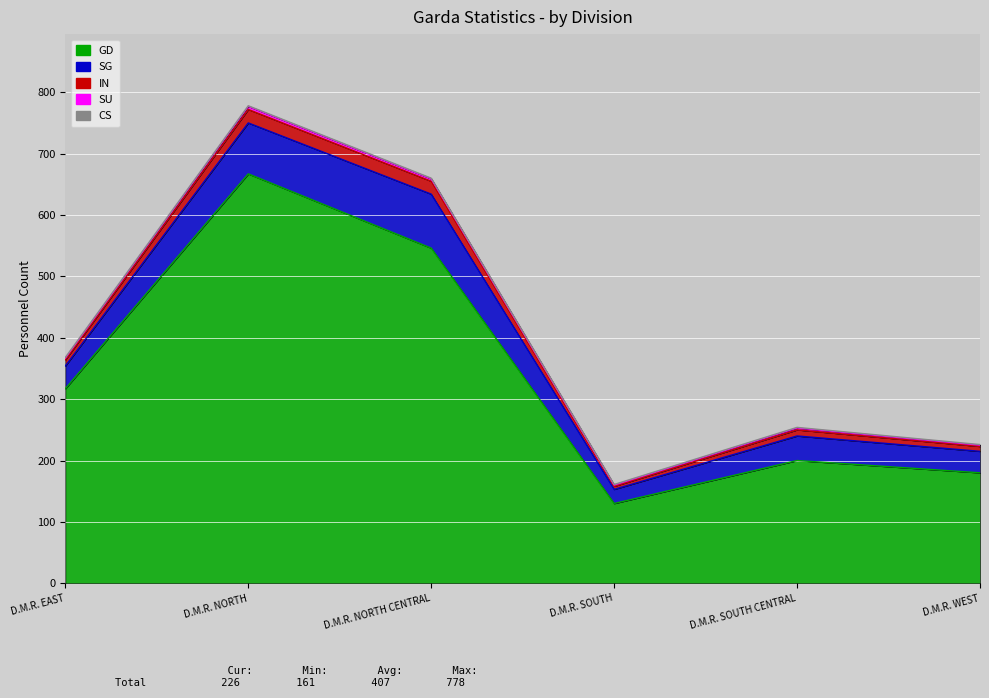

What is the approximate value of SU at D.M.R. SOUTH CENTRAL?

3